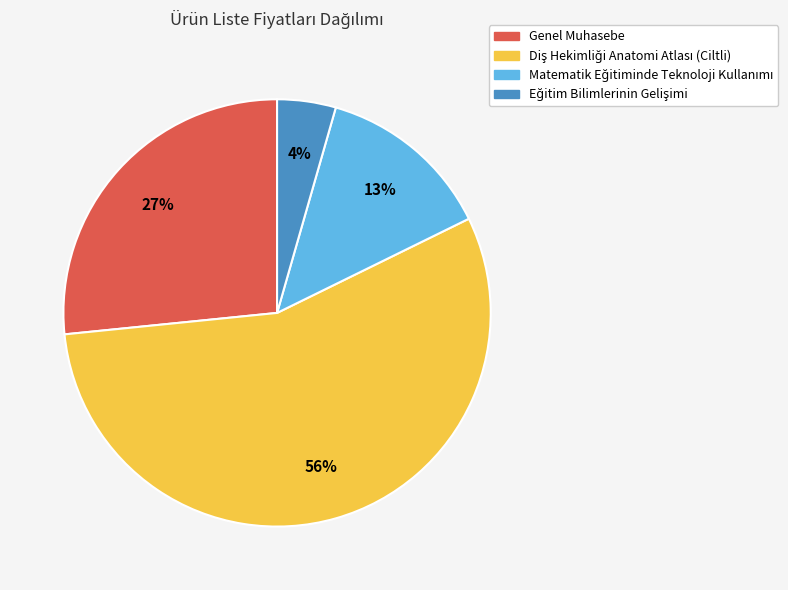

What percentage is the Genel Muhasebe slice, to the nearest percent?

27%